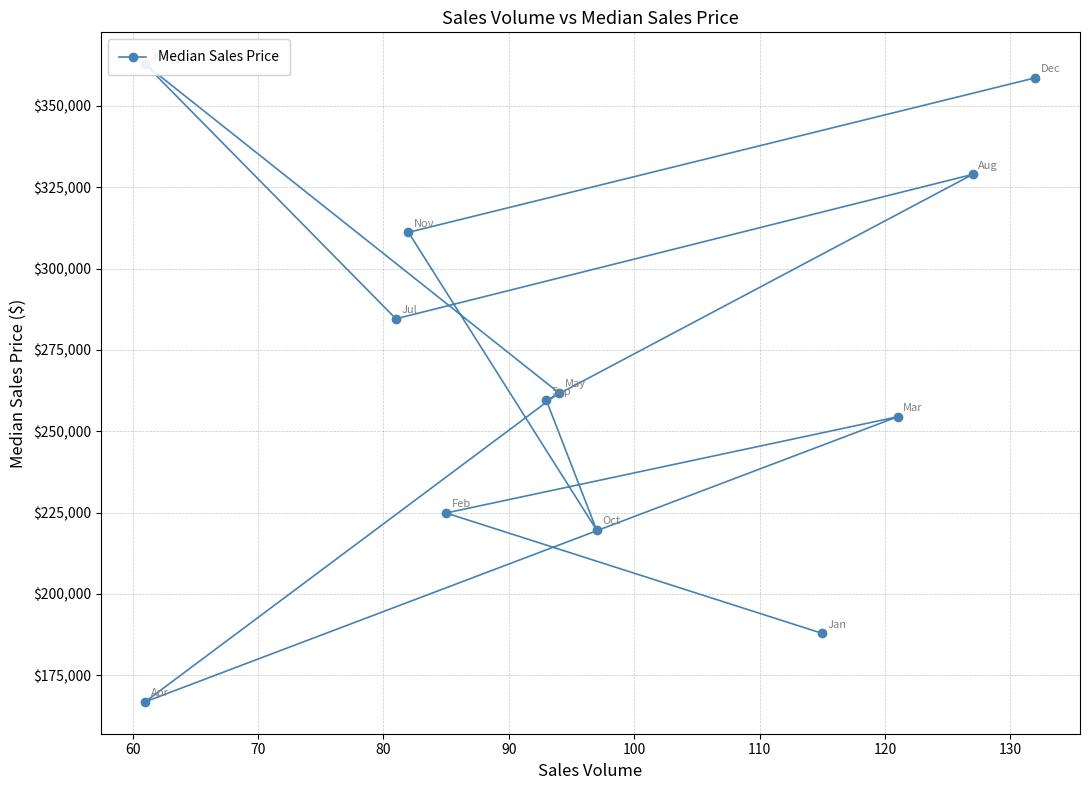

What is the change in value from 60 to 100?

+137981